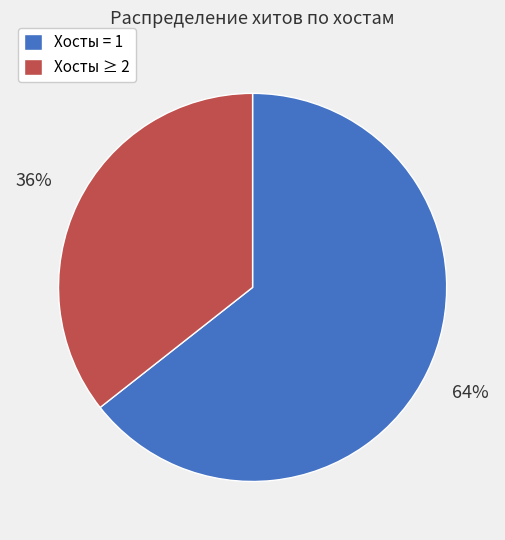

Do Хосты ≥ 2 and Хосты = 1 together represent more than half of the pie?

Yes